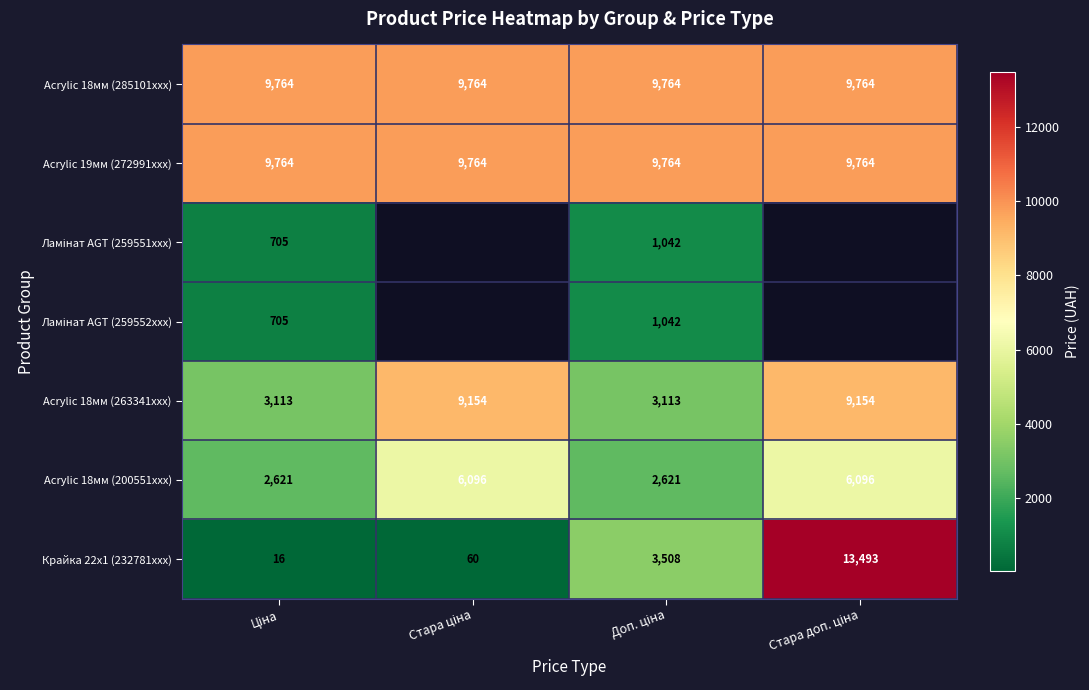

What is the difference between the maximum and minimum values in the Acrylic 18мм (200551xxx) series?

3475.2